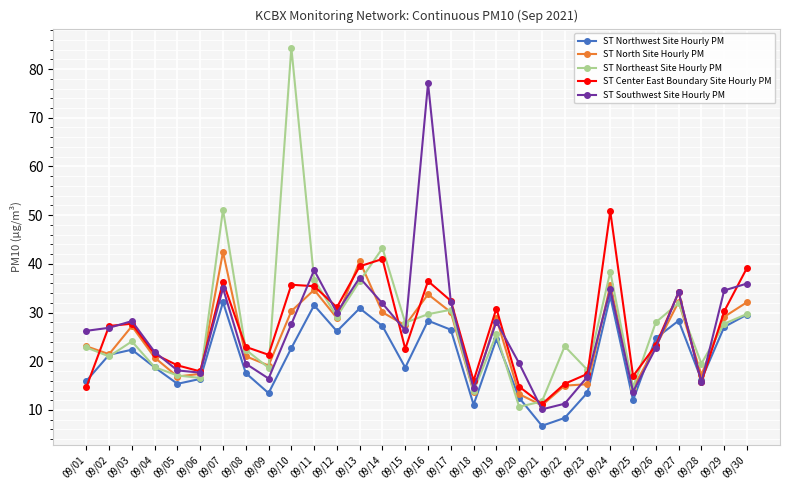

What value does the ST Northeast Site Hourly PM series have at 09/09?

18.7